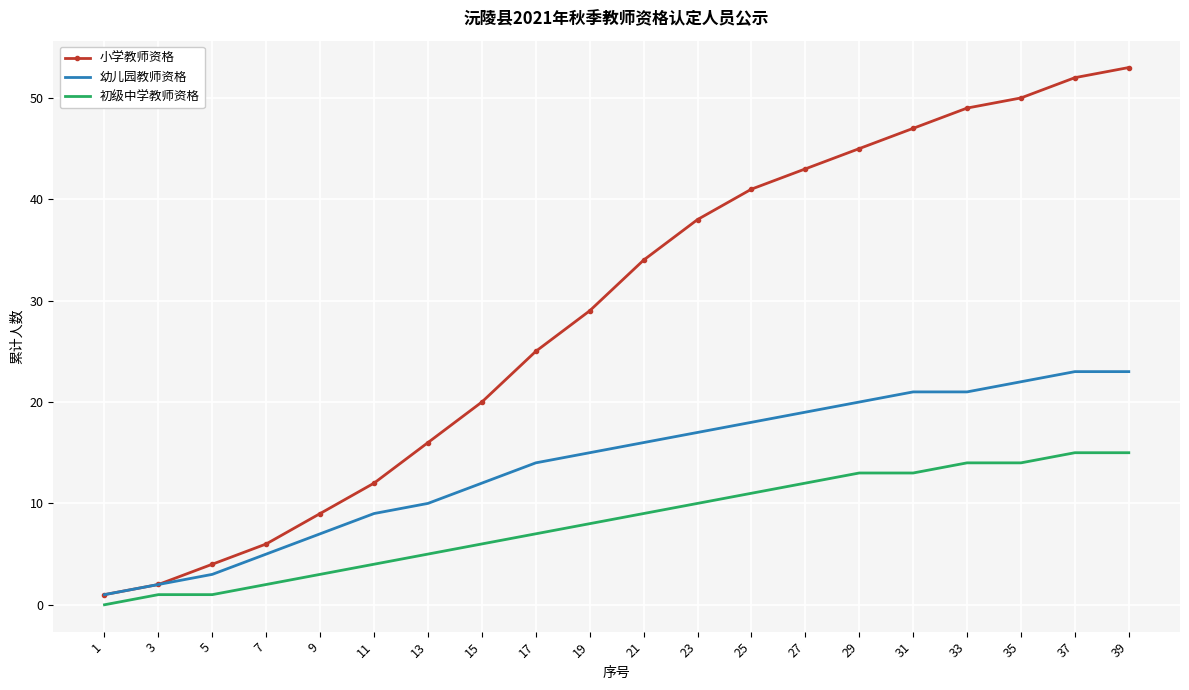

What is the maximum value shown in the chart?

53